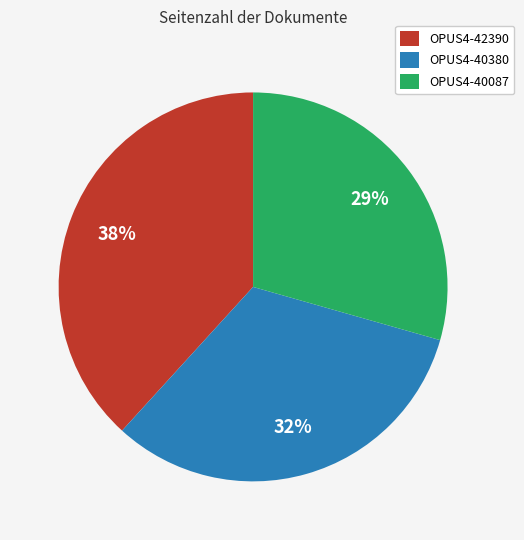

Which has a higher value, OPUS4-42390 or OPUS4-40380?

OPUS4-42390